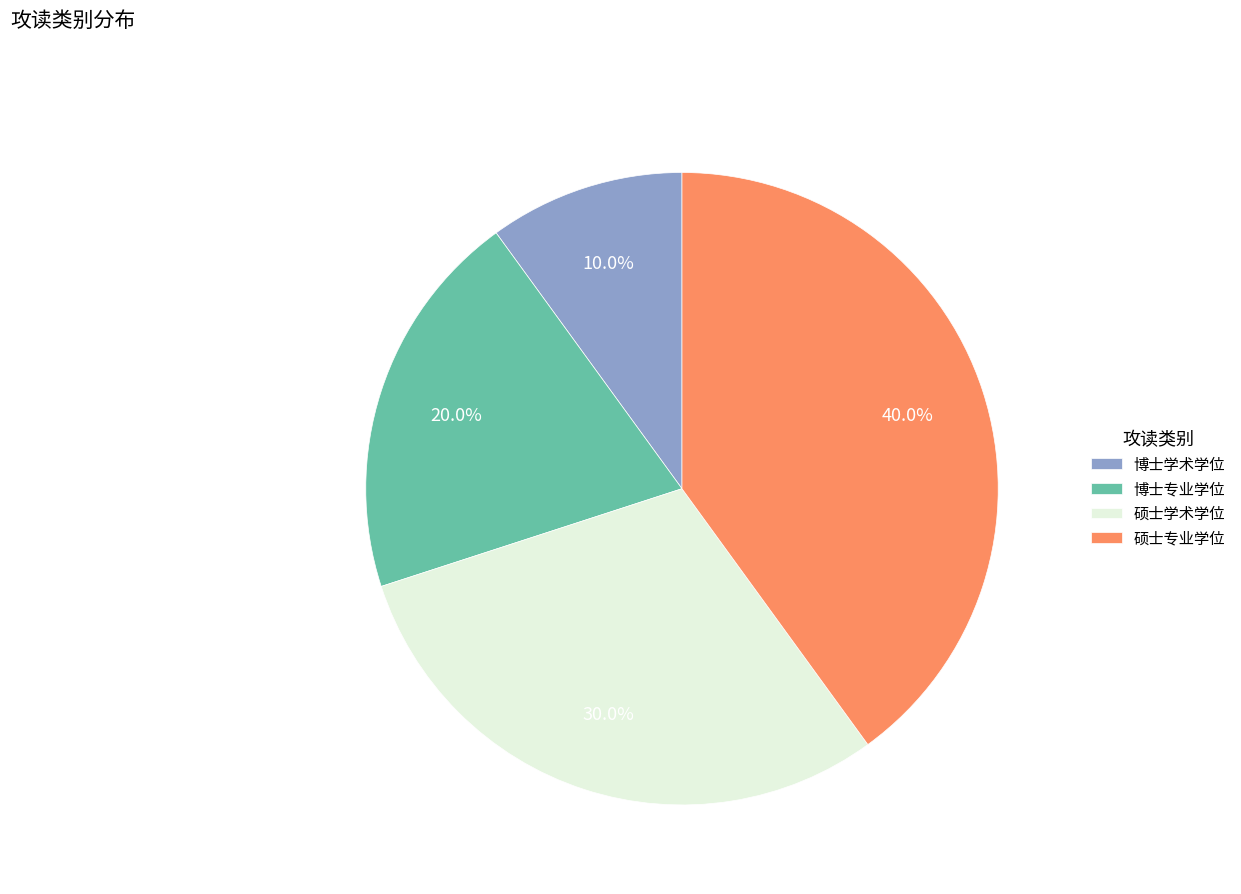

To the nearest percent, what is the combined percentage of 硕士专业学位 and 博士专业学位?

60%